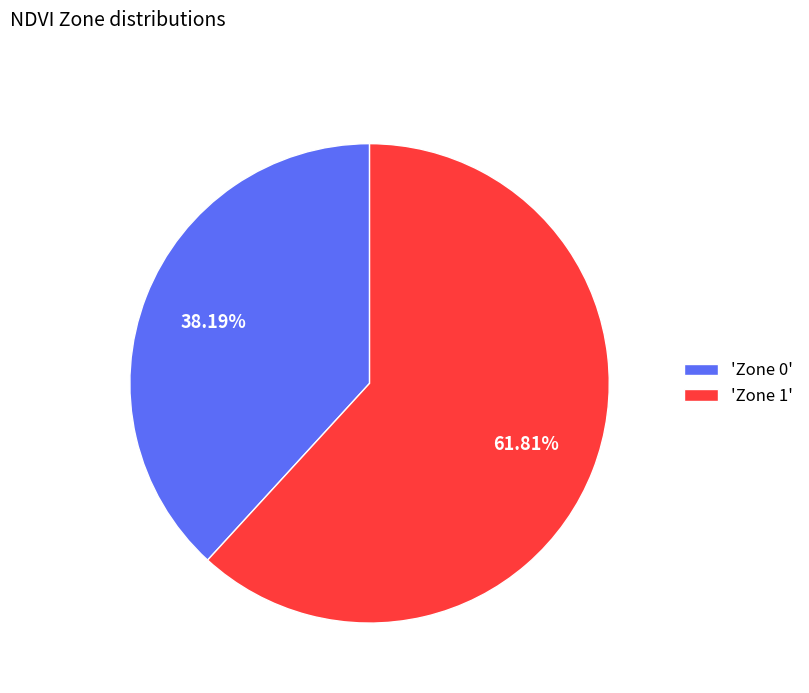

Is 'Zone 1' the majority of the pie?

Yes